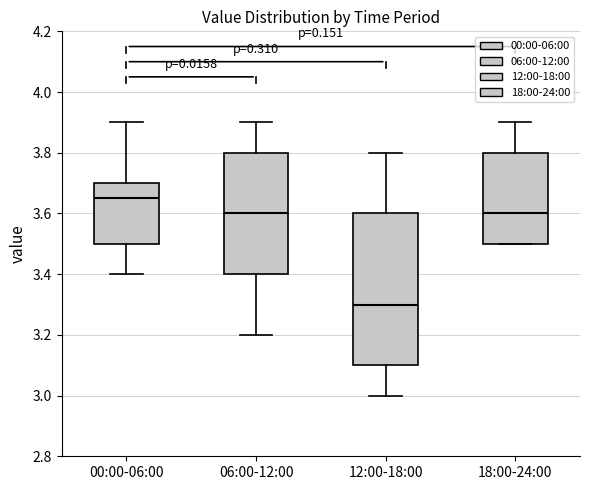

Comparing the boxes themselves (not the whiskers), which one is the tallest?

12:00-18:00